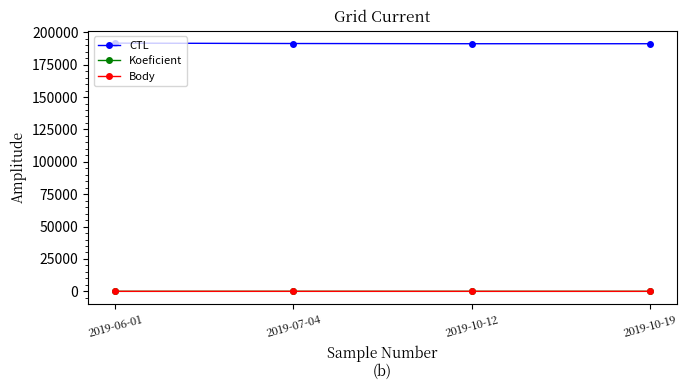

At how many categories does at least one series exceed 171012?

4